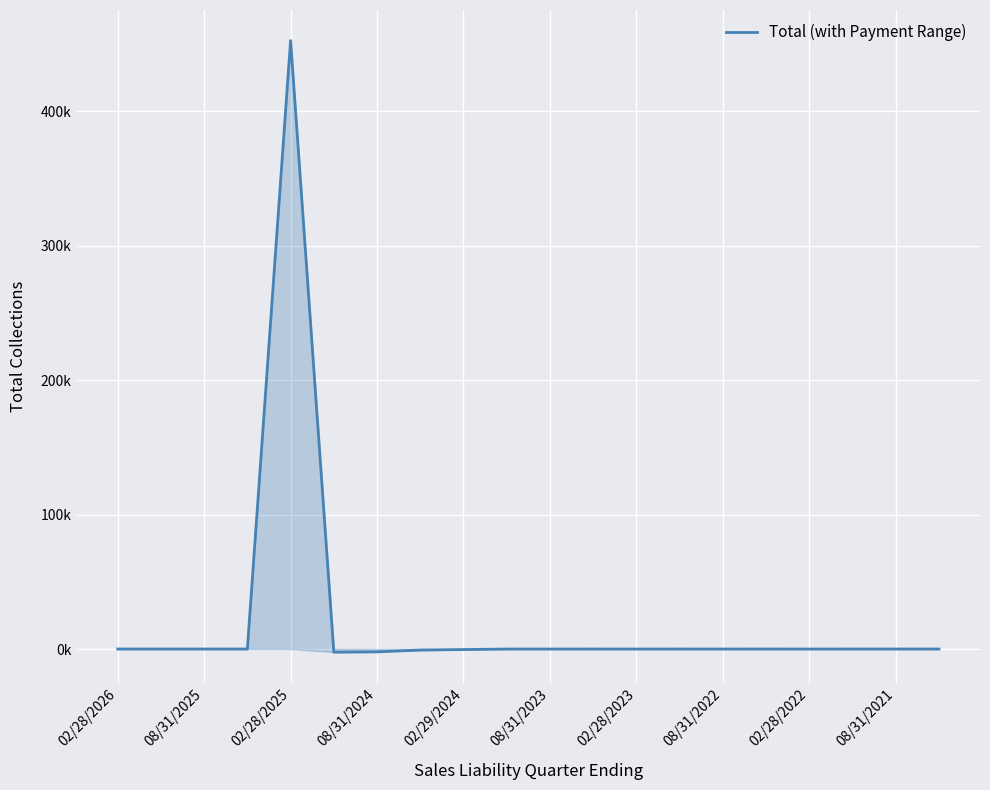

What is the difference between the maximum and minimum values?

454.8